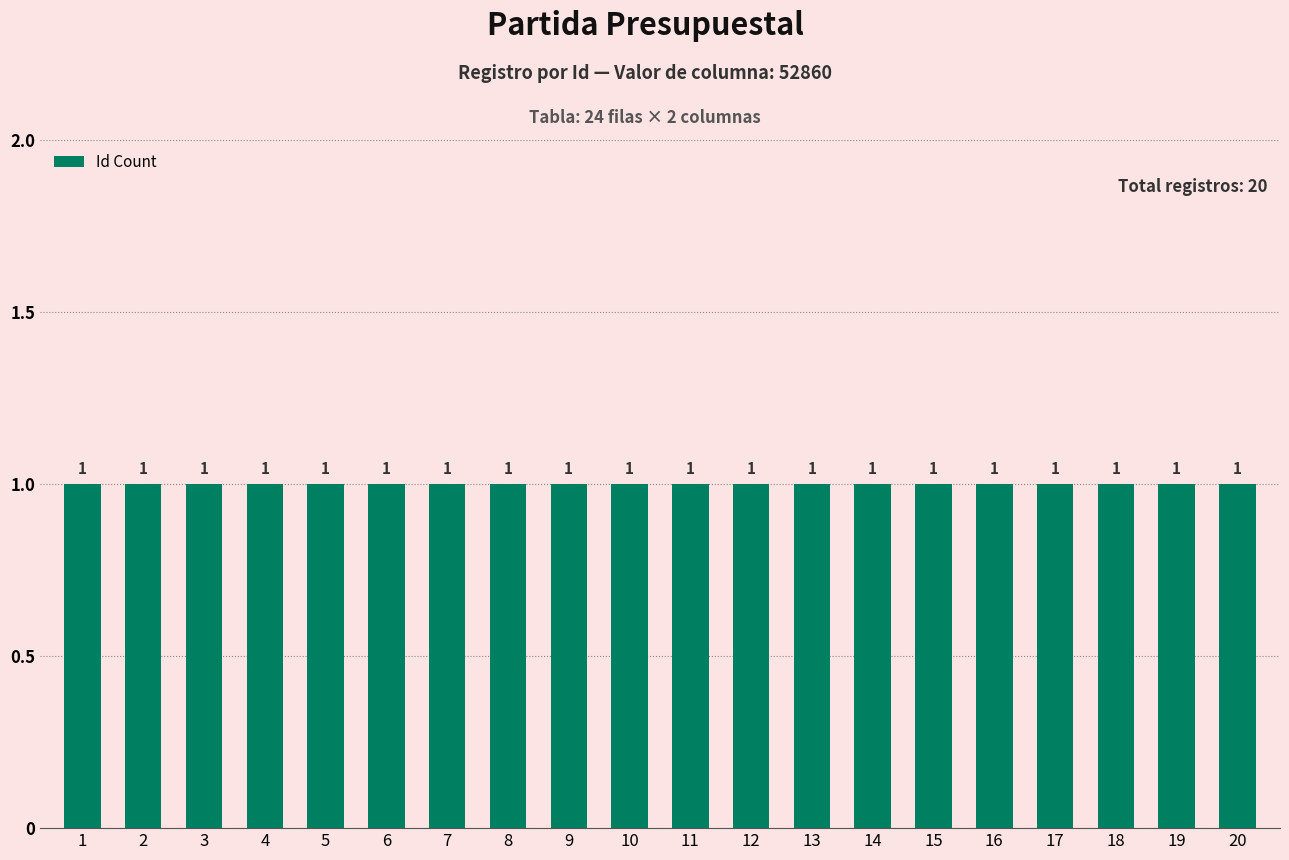

Reading left to right, transcribe all the data shown in this chart.

1	2	3	4	5	6	7	8	9	10	11	12	13	14	15	16	17	18	19	20